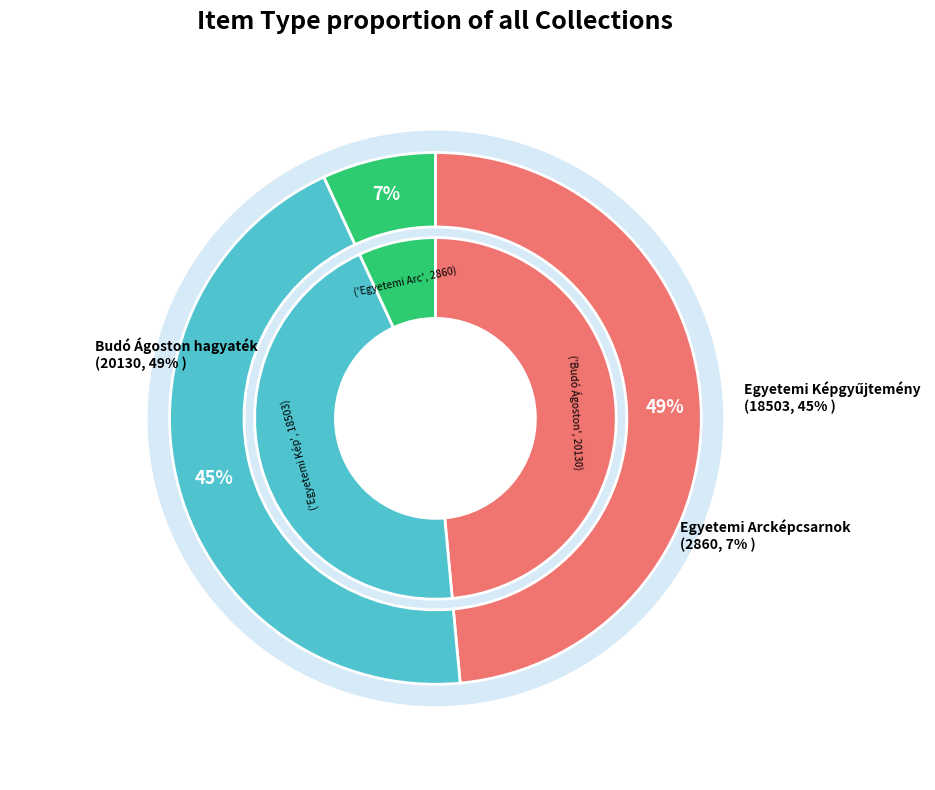

Which slice is the smallest?

Egyetemi Arcképcsarnok